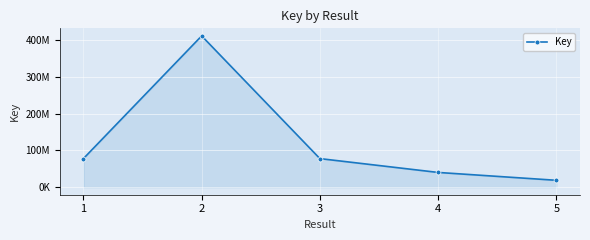

What is the sum of the values at 4 and 5?

58703675